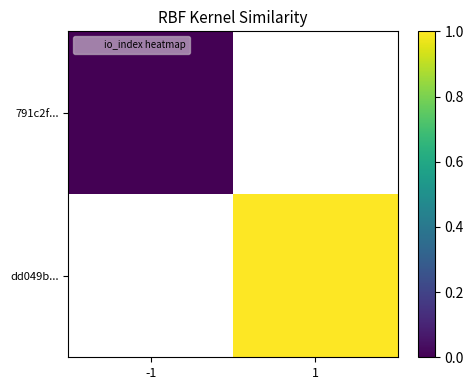

Is it true that dd049b... equals 0.3 at 1?

False